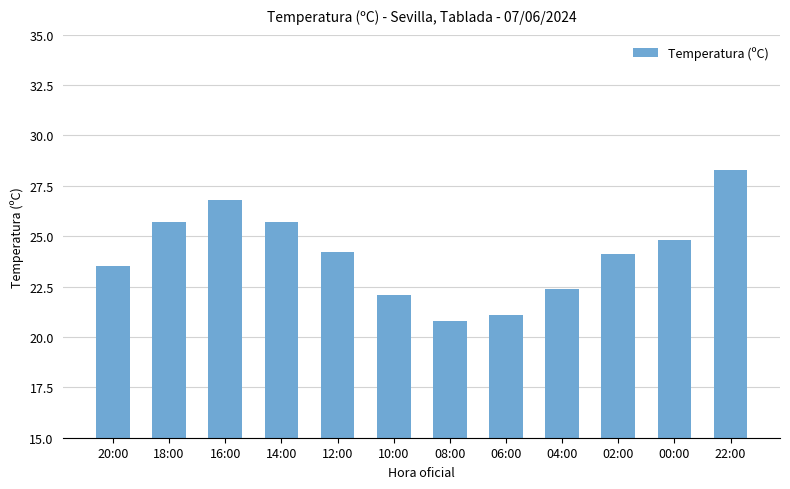

What is the approximate value at 12:00?

24.2